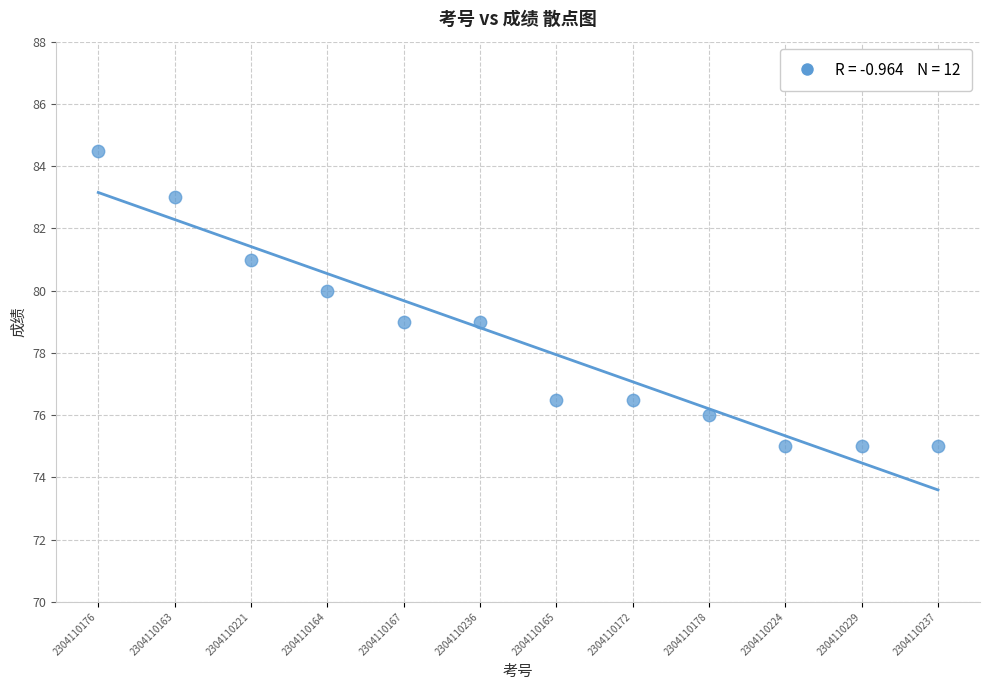

What is the range of Y values (max minus min)?

9.5